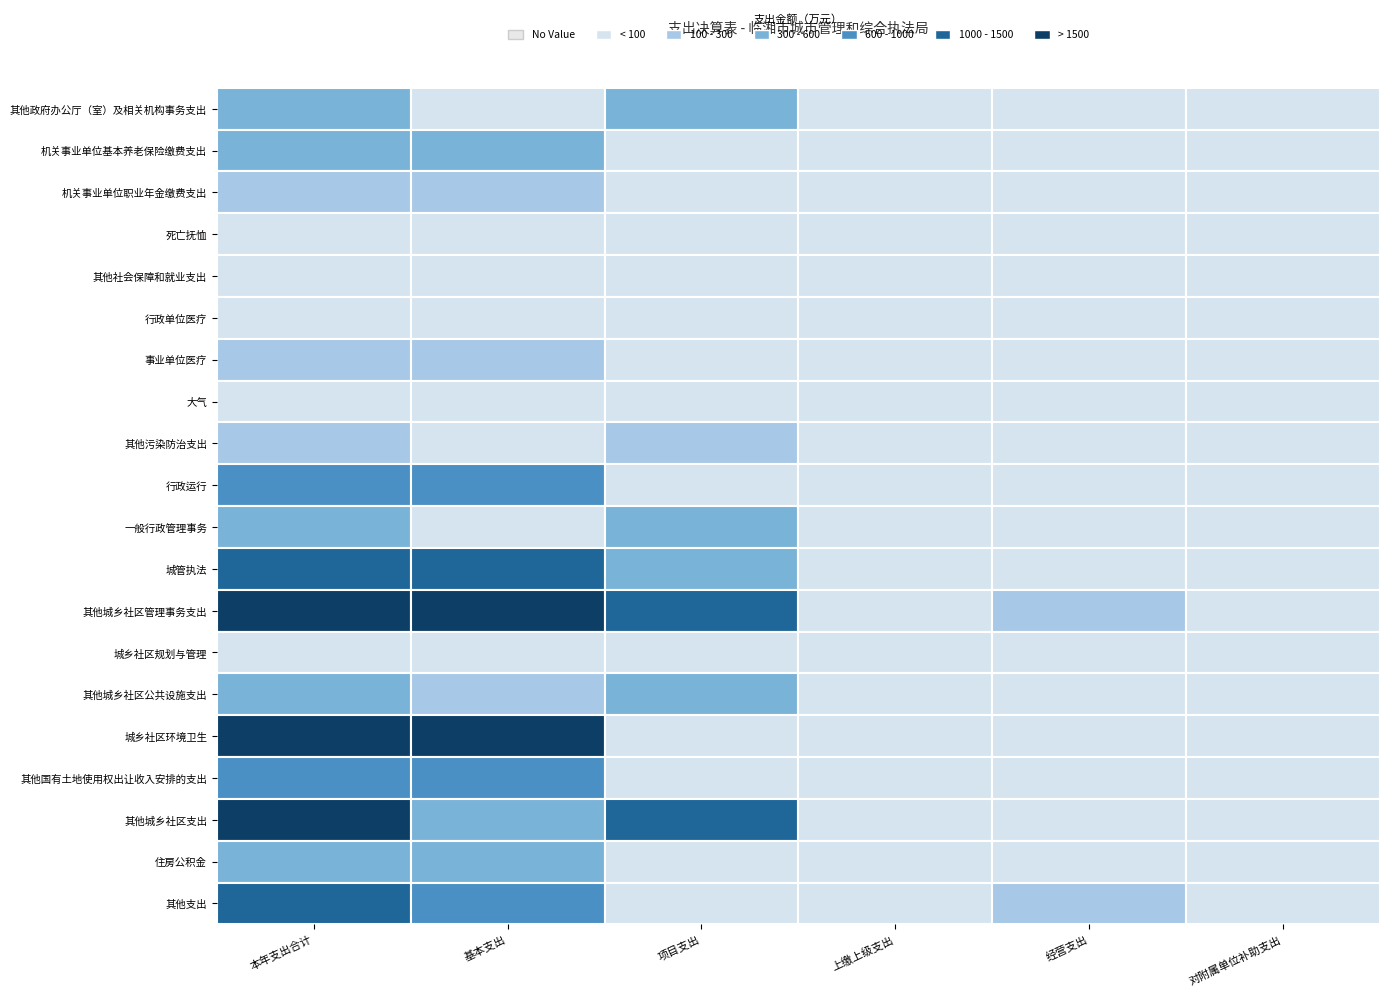

True or false: 城乡社区环境卫生 has a value of -1156.3 at 4.

False